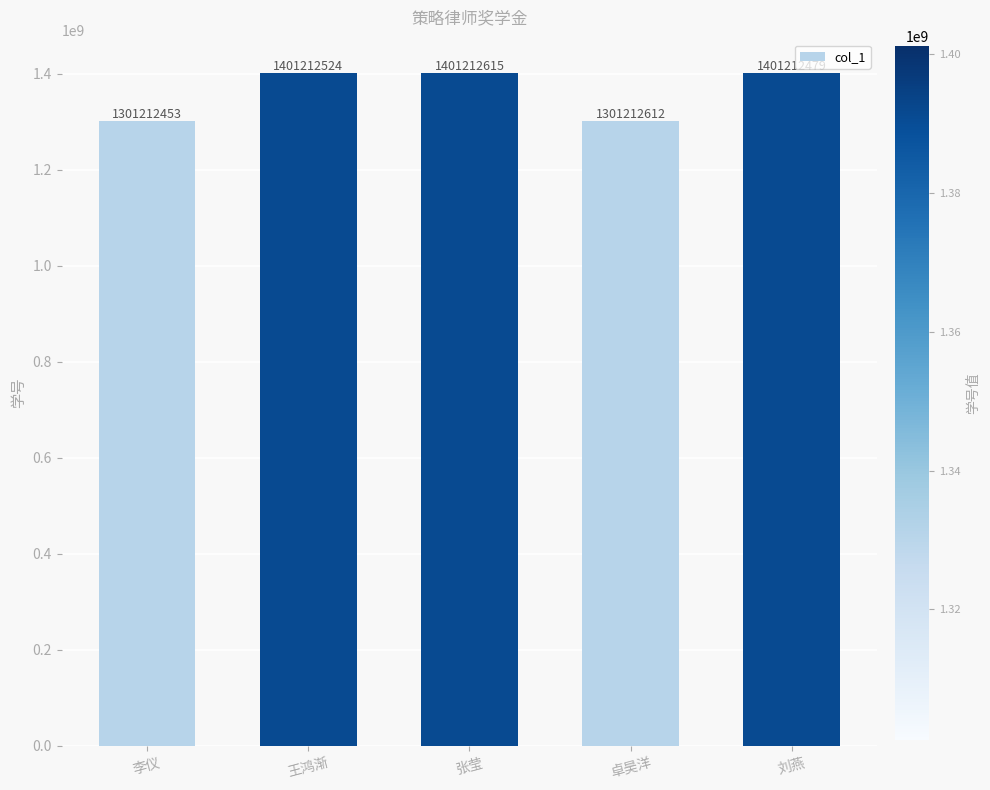

How many distinct data groups are displayed?

1